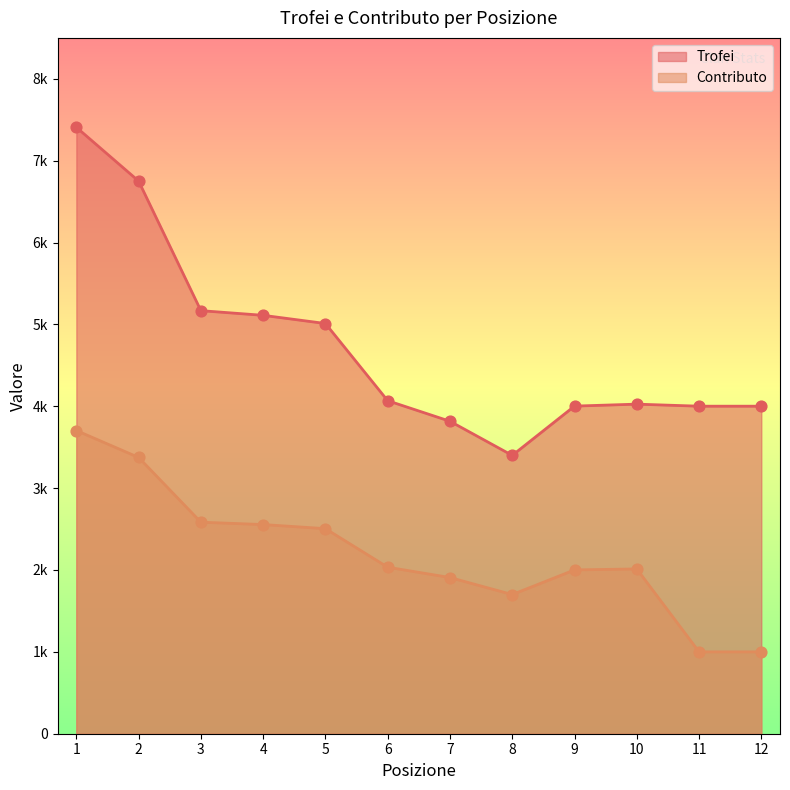

Which series has the largest Y range (max minus min)?

Trofei